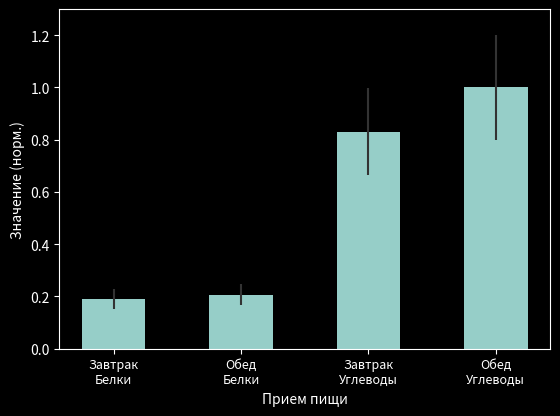

What is the average value?

0.6